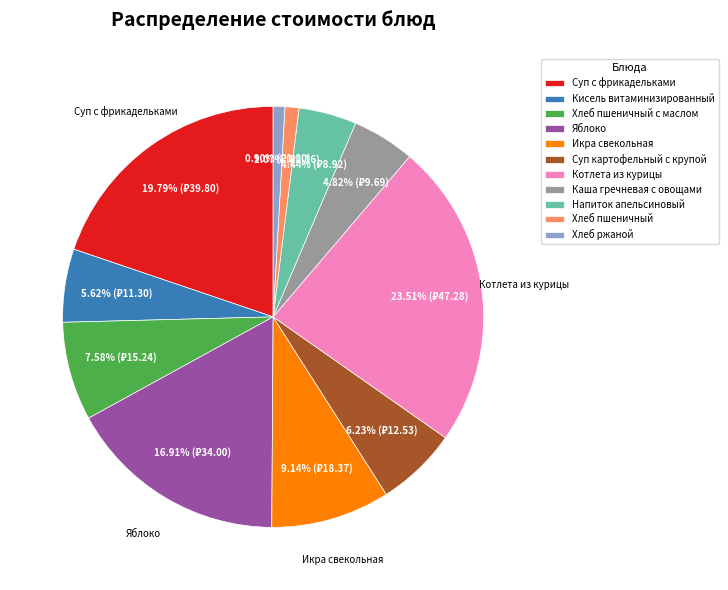

The Яблоко slice represents 17% of the pie. True or false?

True